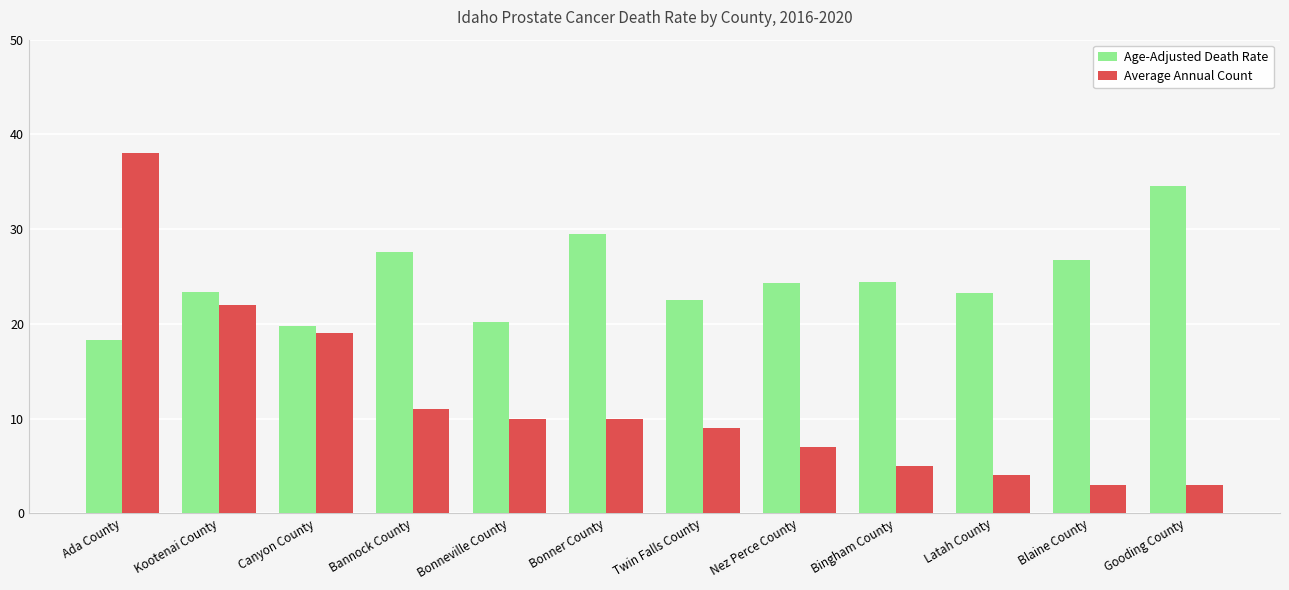

Count the number of data series in this chart.

2